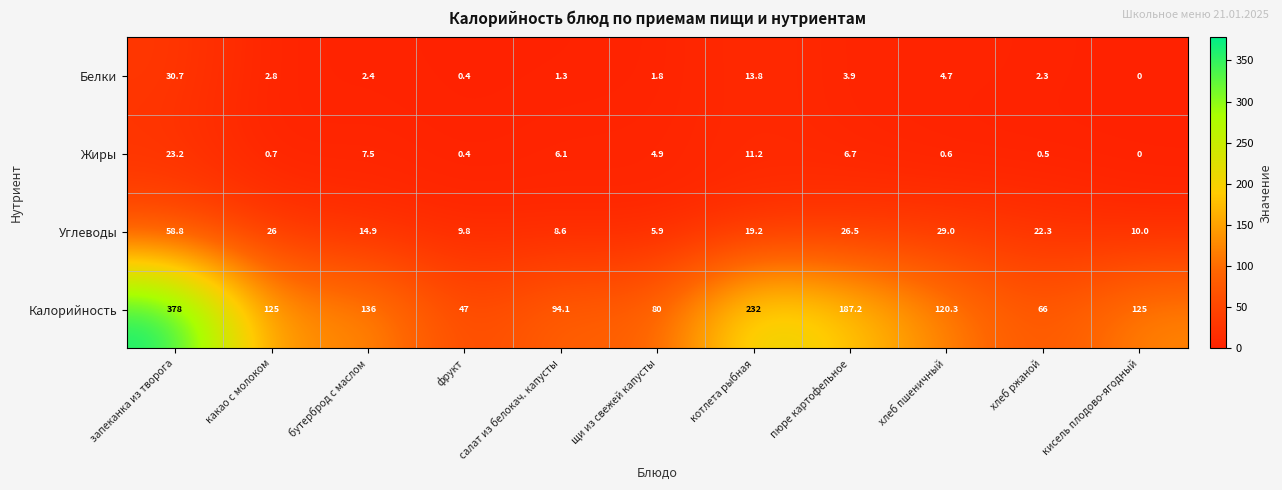

The Калорийность series shows 66.0 at хлеб ржаной. True or false?

True